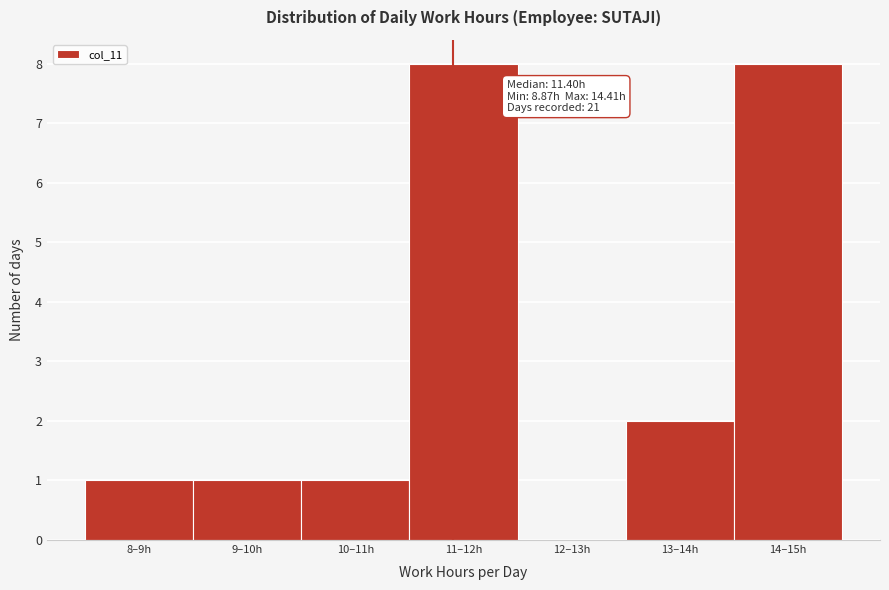

Reading left to right, what are all the values shown in this chart?

8–9h=1	9–10h=1	10–11h=1	11–12h=8	12–13h=0	13–14h=2	14–15h=8